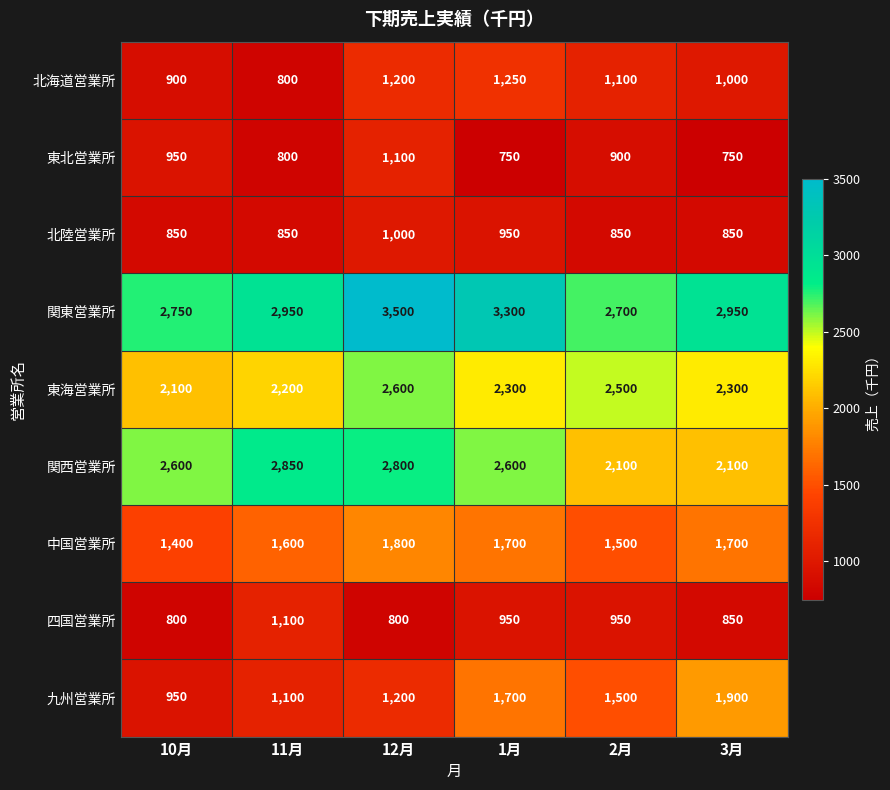

What is the difference between the highest and lowest values at 1月?

2550